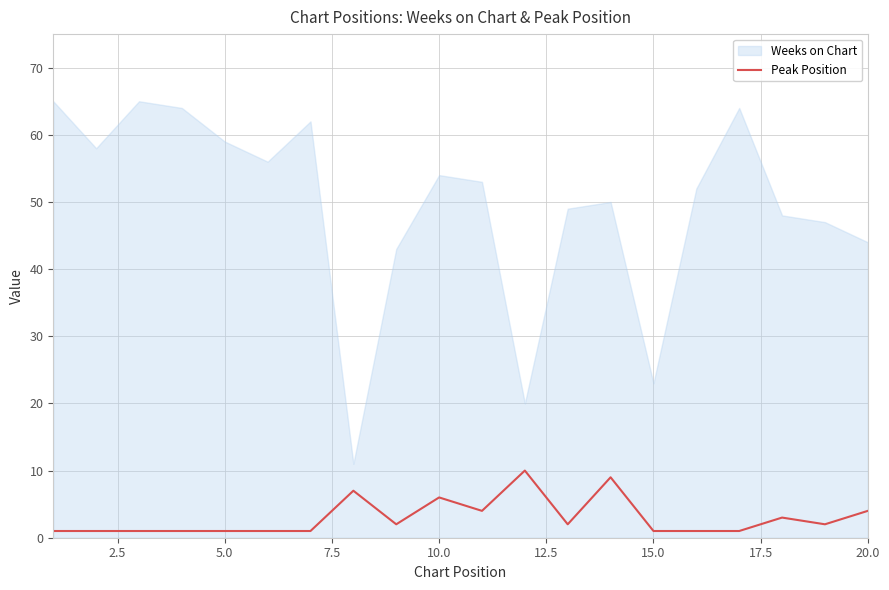

Reading right to left, what are all the values shown in this chart?

4	2	3	1	1	1	9	2	10	4	6	2	7	1	1	1	1	1	1	1